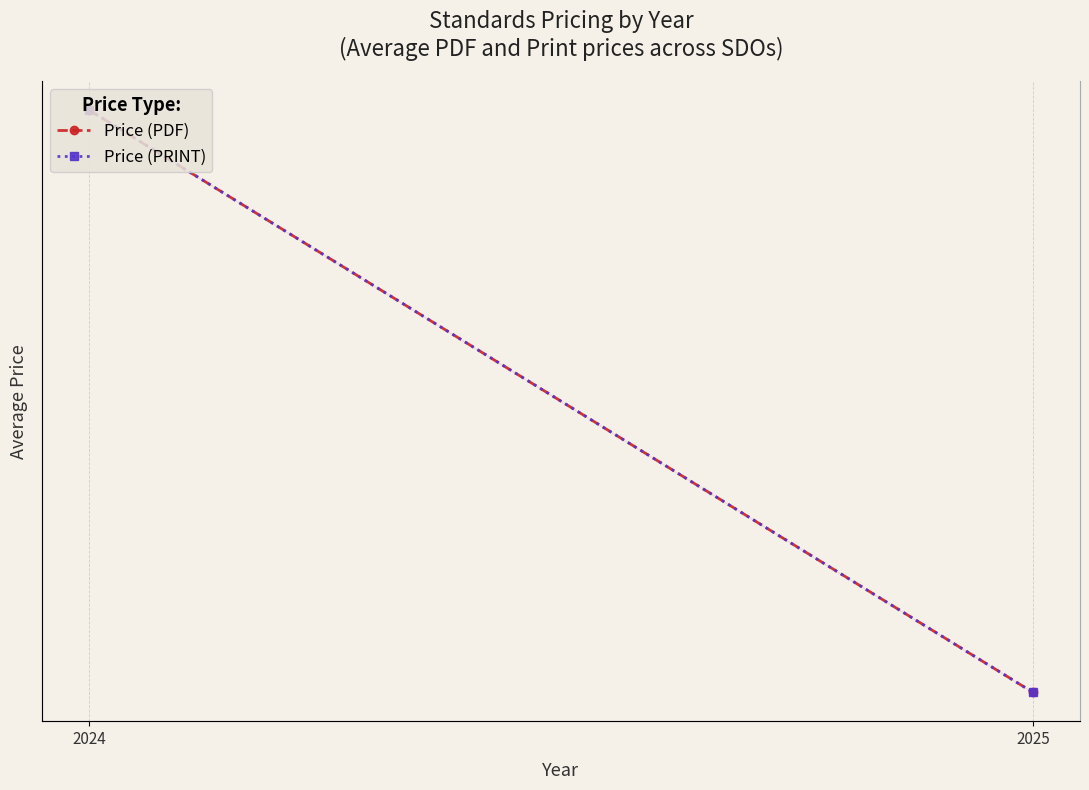

Which label corresponds to the smallest value in the chart?

2025